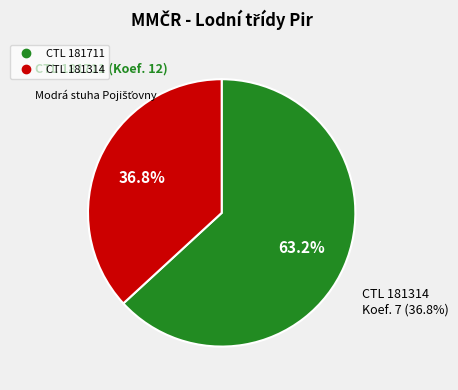

Which category has the smallest portion of the pie?

181314